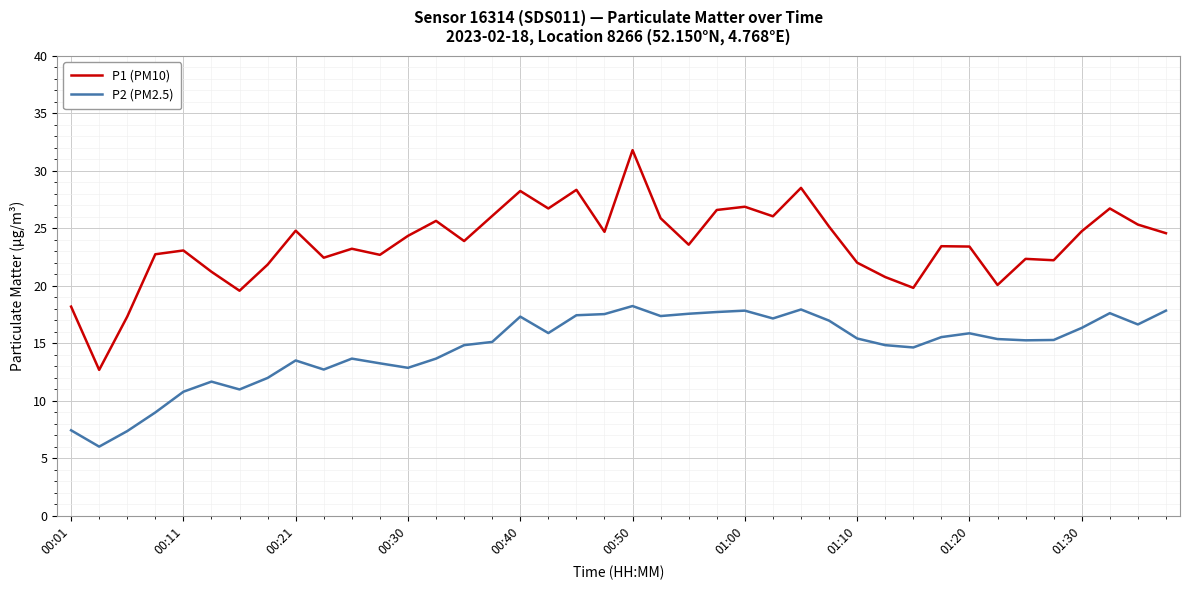

Which series has the largest total across all categories?

P1 (PM10)